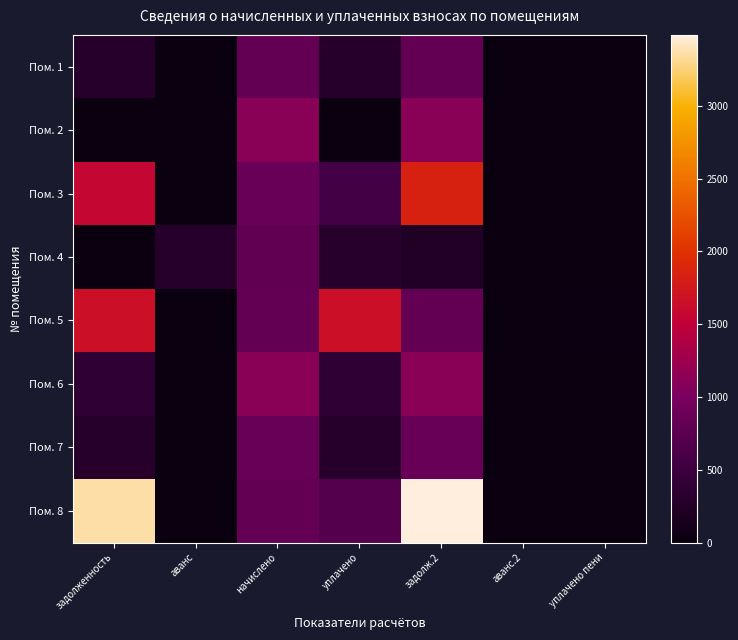

Which has a higher value, задолж.2 or задолженность?

задолж.2